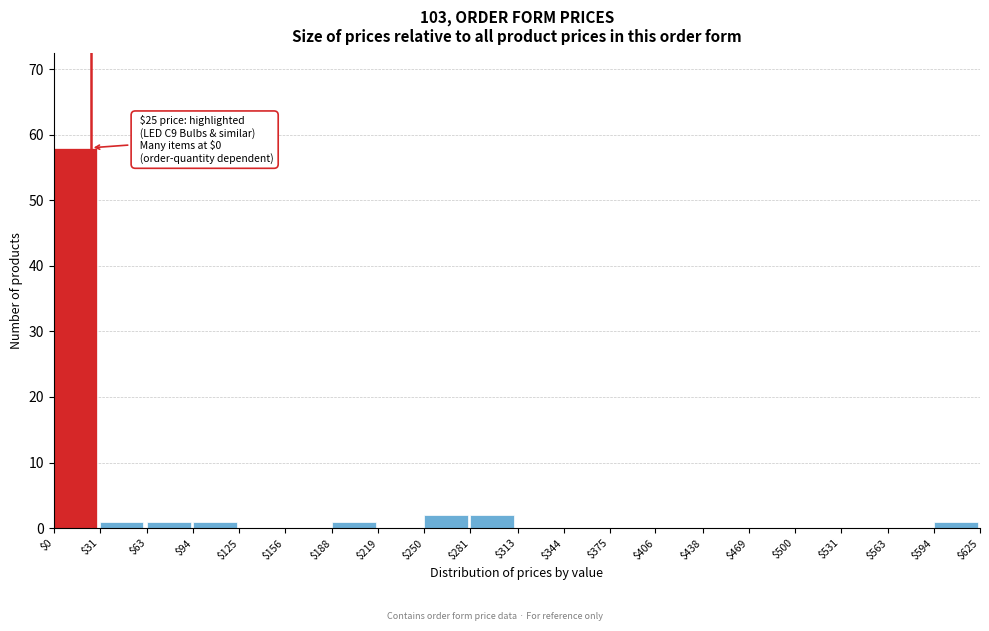

Over which range of the x-axis is the bar tallest?

$0 to $31